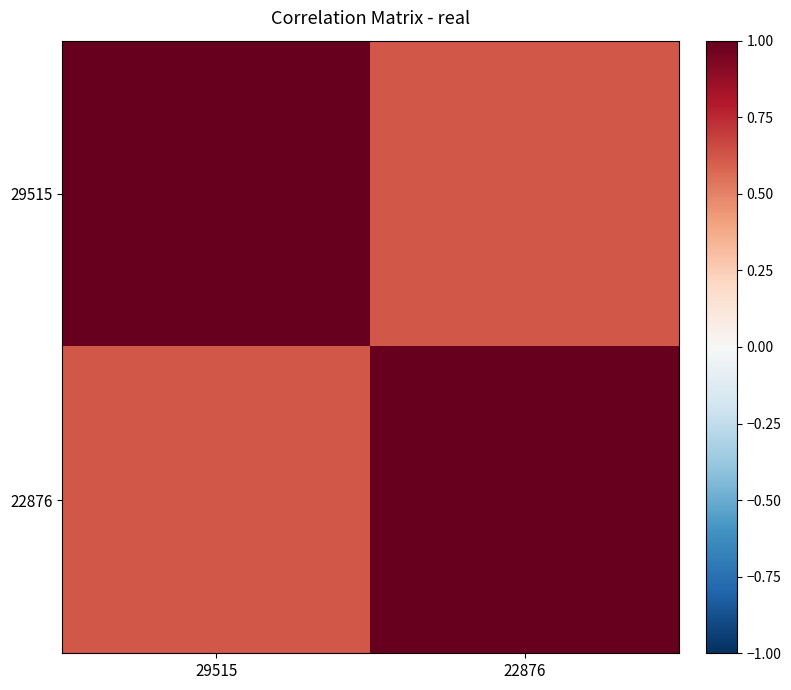

Reading left to right, extract all data points from this chart.

29515: 29515=1.0	22876=0.6
22876: 29515=0.6	22876=1.0